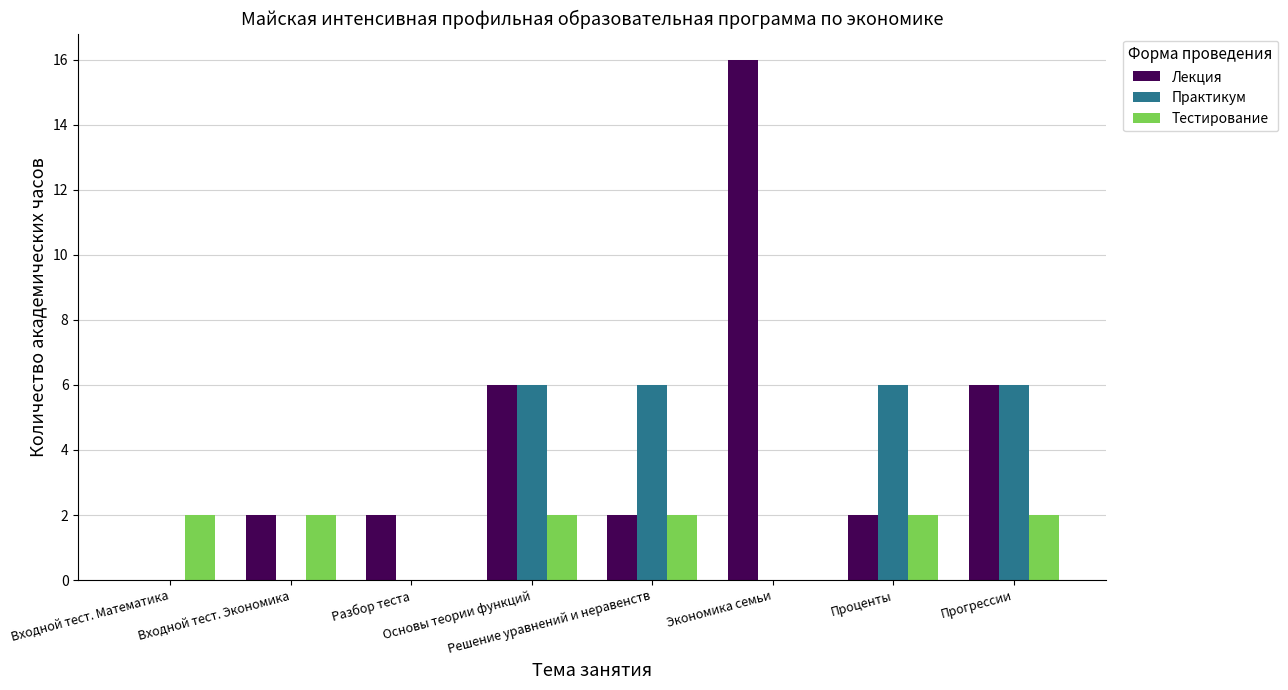

Are the bars horizontal?

No